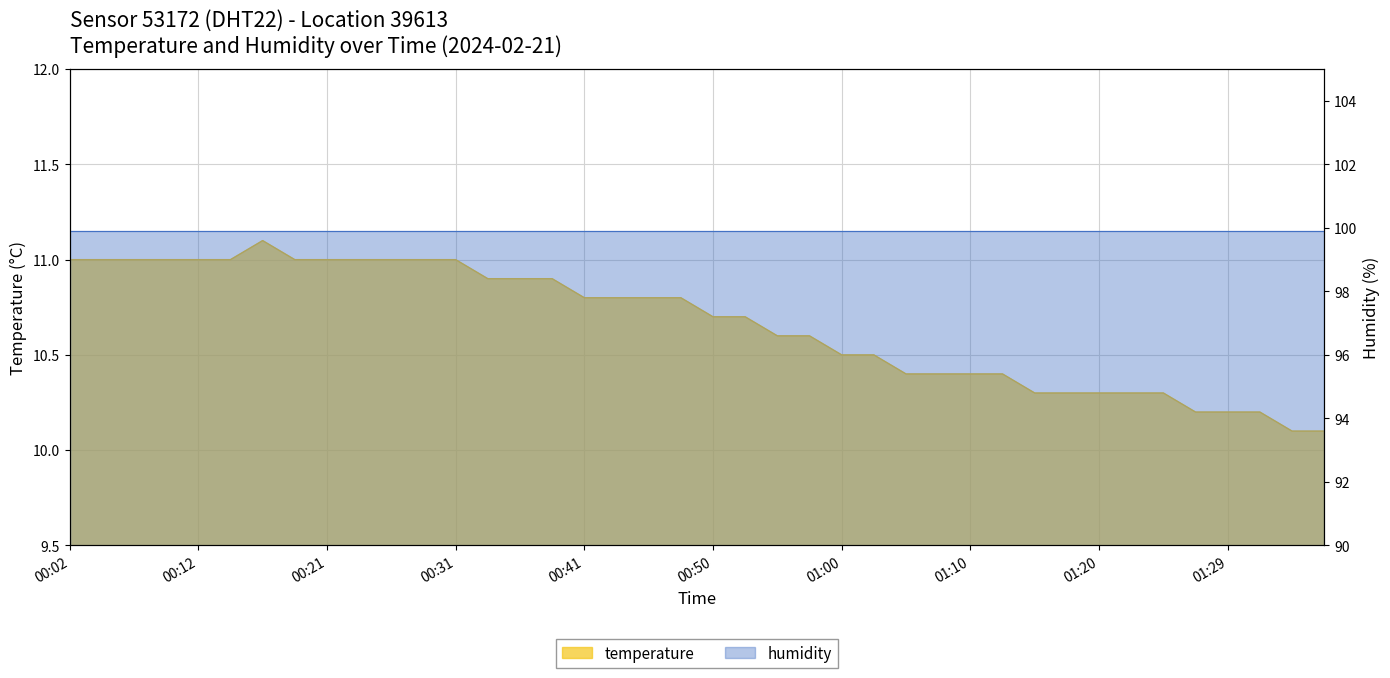

Reading left to right, what are all the values shown in this chart?

11.0	11.0	11.0	11.0	11.0	11.0	11.1	11.0	11.0	11.0	11.0	11.0	11.0	10.9	10.9	10.9	10.8	10.8	10.8	10.8	10.7	10.7	10.6	10.6	10.5	10.5	10.4	10.4	10.4	10.4	10.3	10.3	10.3	10.3	10.3	10.2	10.2	10.2	10.1	10.1